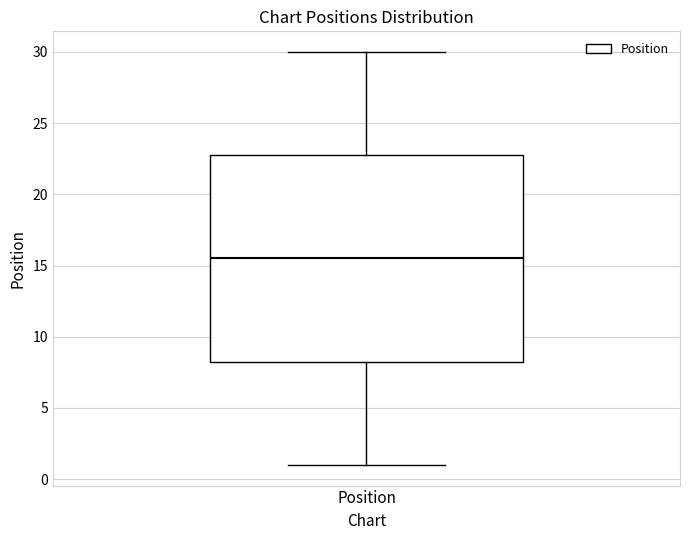

Where does the median line of the box for Position sit on the y-axis? The values are not printed on the chart, so give them approximately, as read against the axis.

15.5